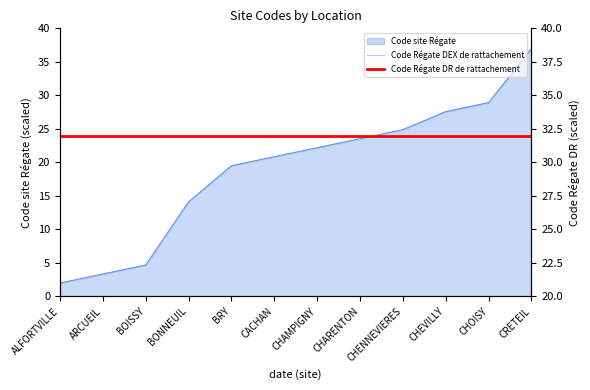

True or false: Code Régate DEX de rattachement and Code Régate DR de rattachement intersect in this chart.

False